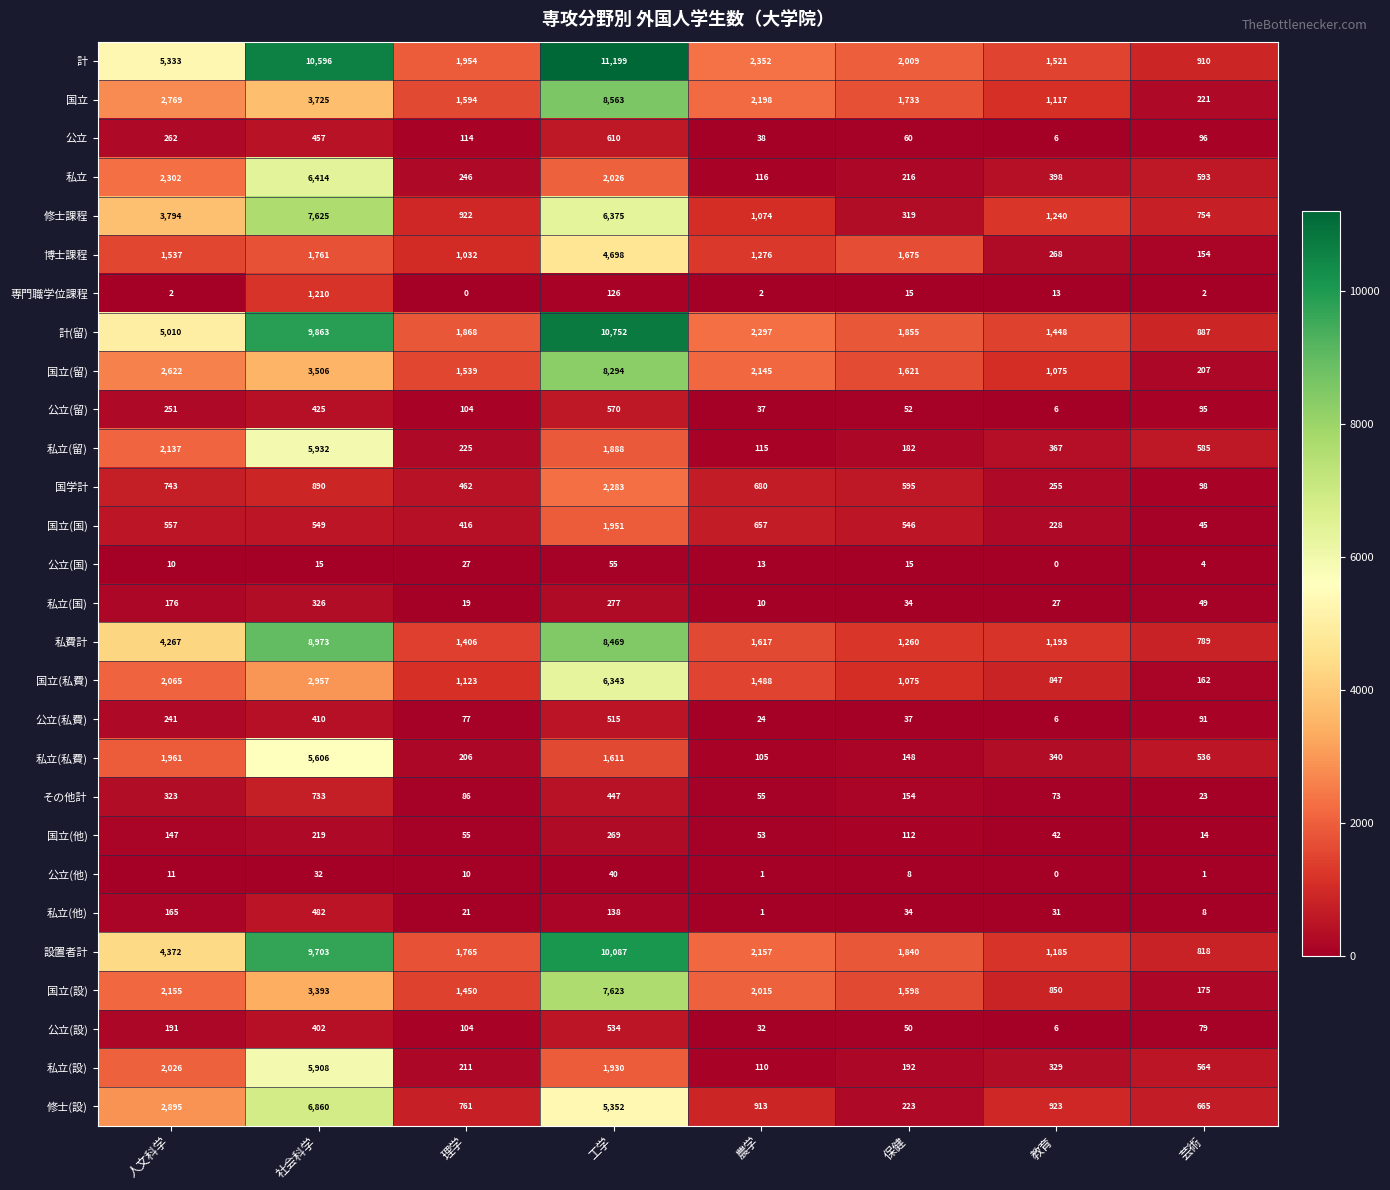

True or false: 公立(他) has a value of 16 at 人文科学.

False